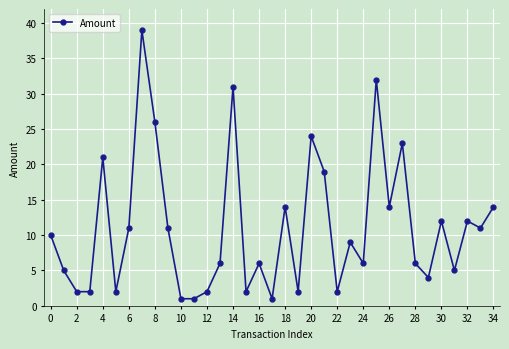

What is the sum of all values?

388